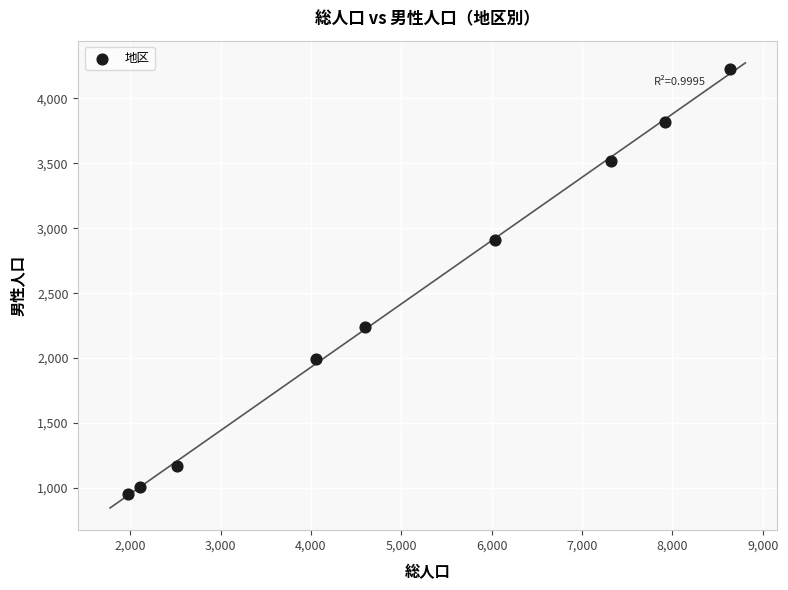

What is the range of Y values (max minus min)?

3271